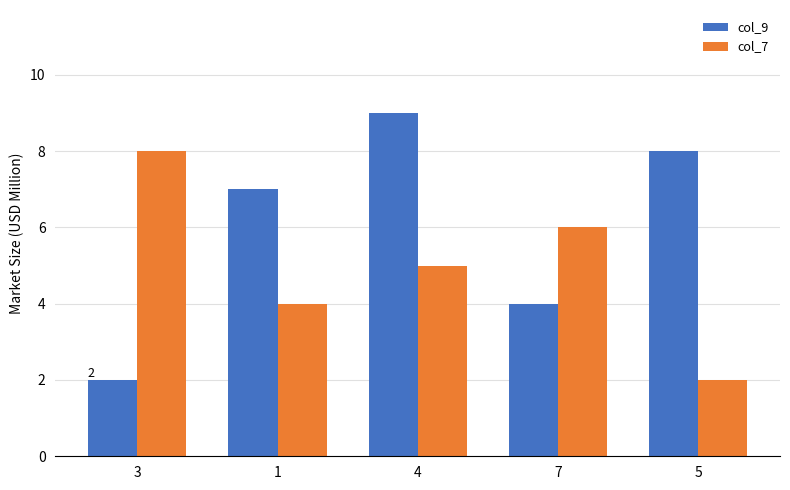

What is the label of the 2nd bar from the right?

7